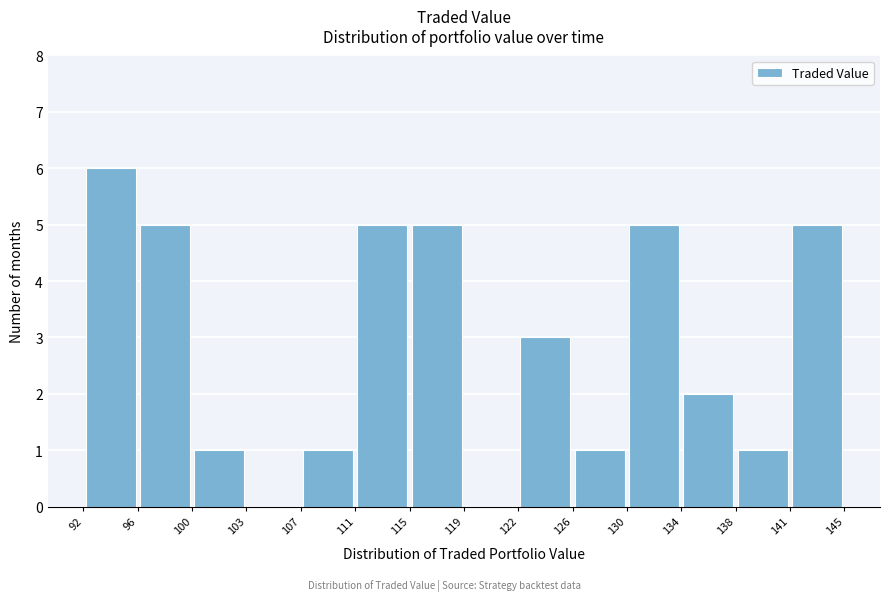

Which range on the x-axis has the tallest bar?

92 to 96